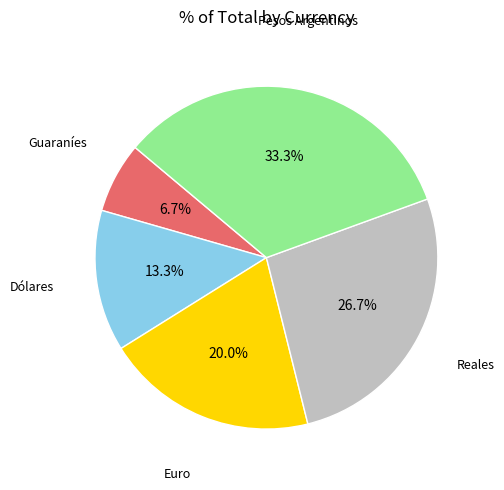

Combined, what portion of the pie is Guaraníes and Euro?

26.7%